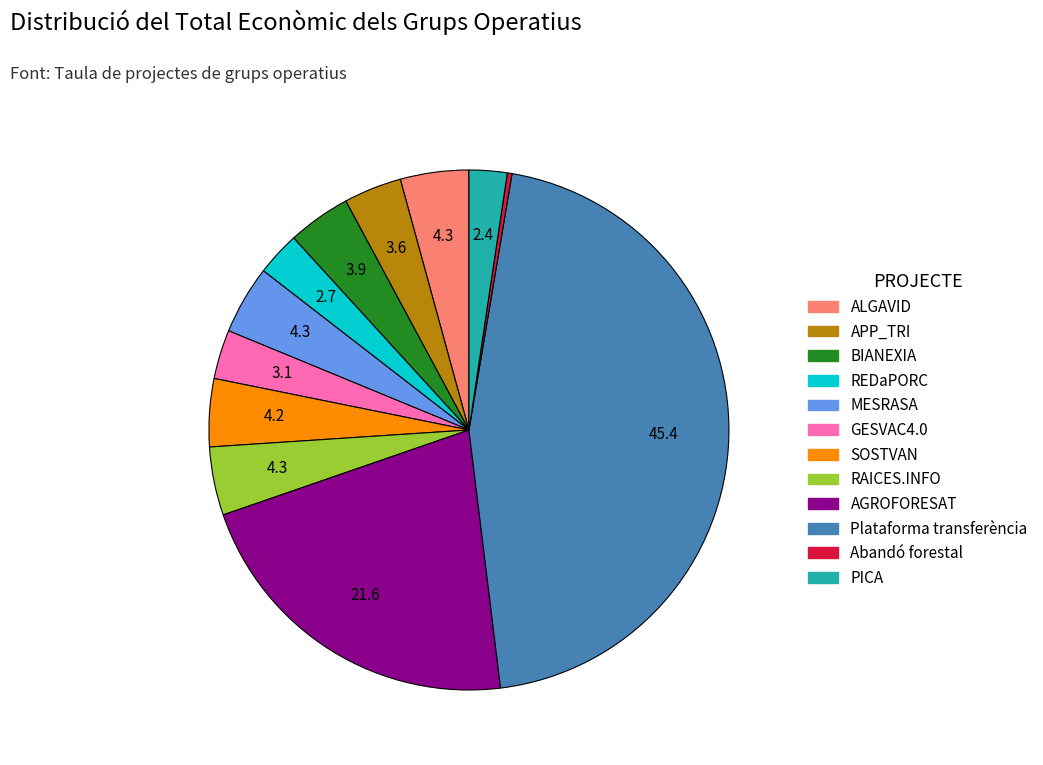

Does Plataforma transferència account for over 50% of the chart?

No